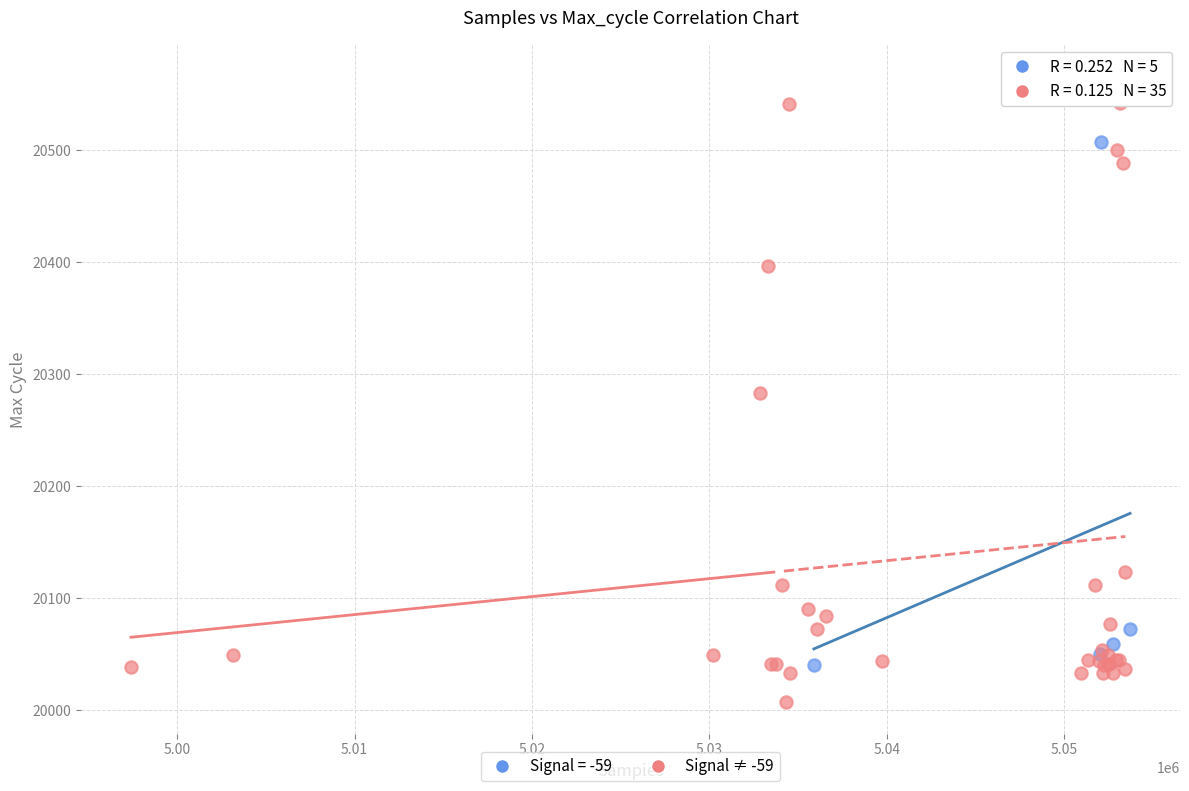

Which series contains the lowest Y value?

Signal ≠ -59